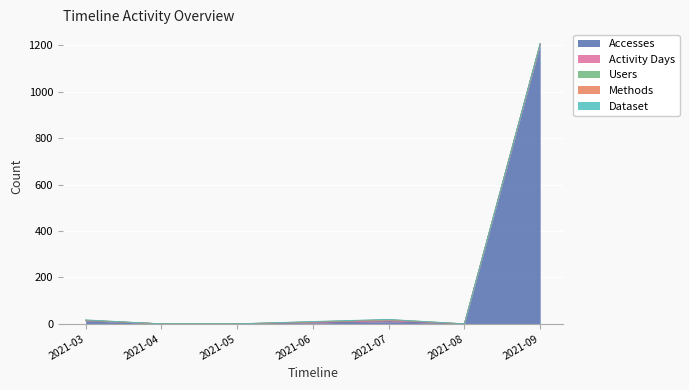

At which category is the sum across all series the highest?

2021-09